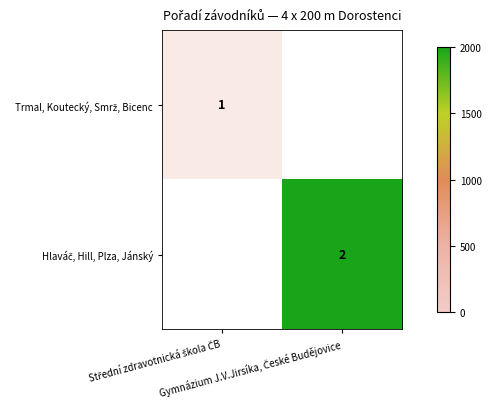

Read the Trmal, Koutecký, Smrž, Bicenc value at Střední zdravotnická škola ČB.

1.0